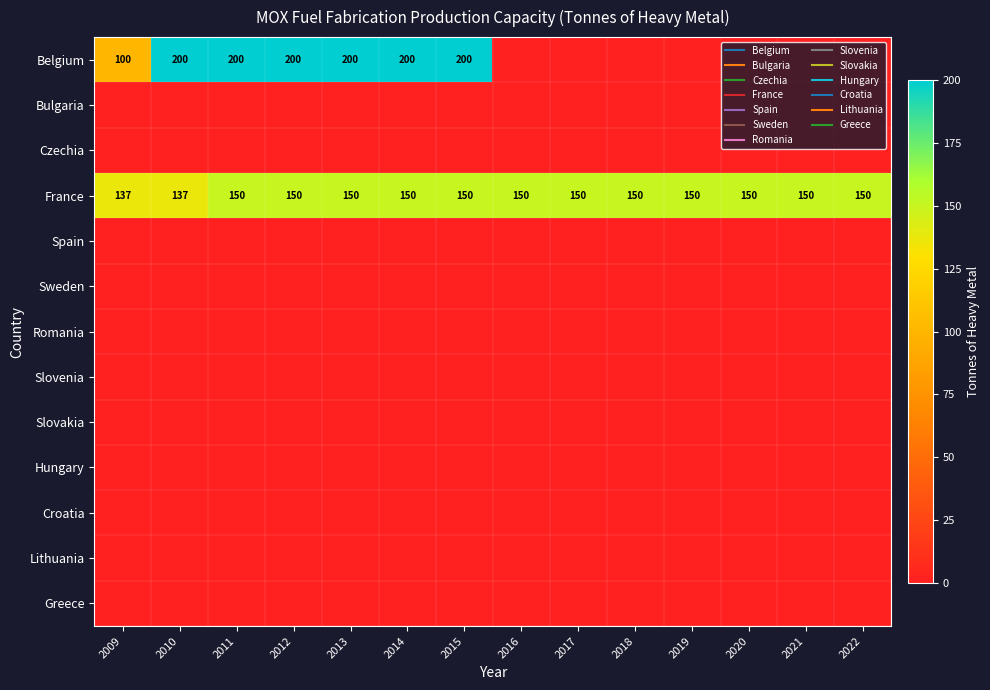

At 2014, list the series in order from largest to smallest.

Belgium, France, Bulgaria, Czechia, Spain, Sweden, Romania, Slovenia, Slovakia, Hungary, Croatia, Lithuania, Greece